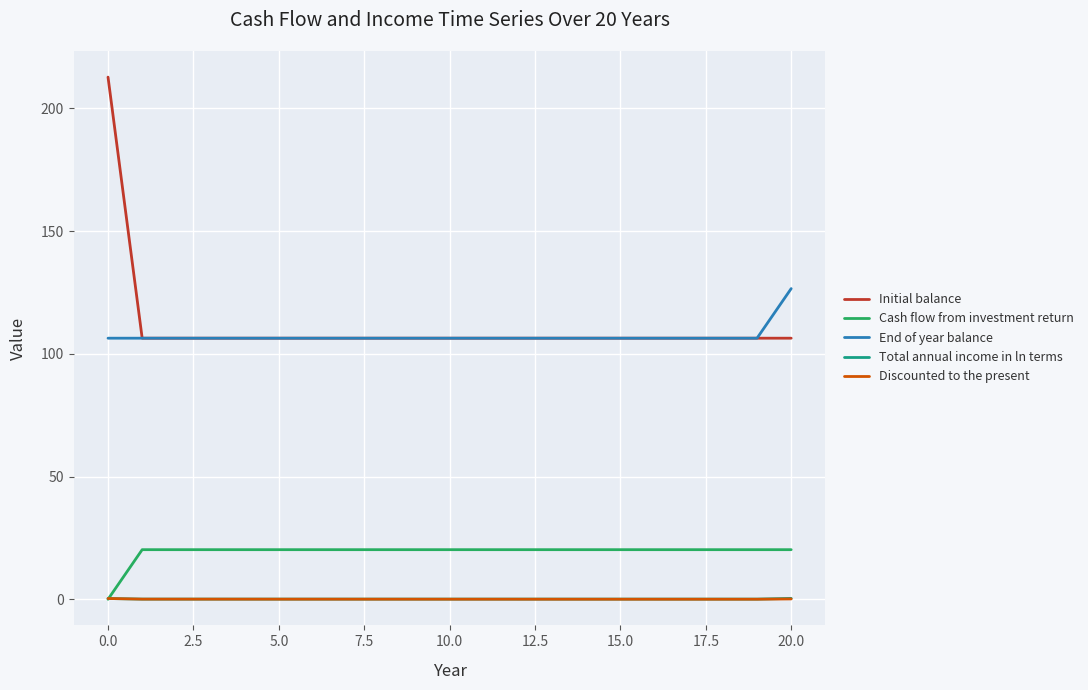

Which series has the largest range (max minus min)?

Initial balance